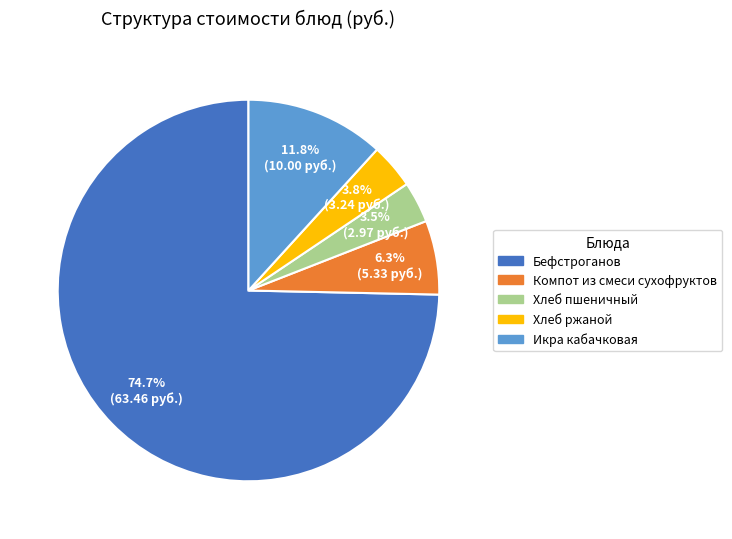

To the nearest percent, what is the combined percentage of Бефстроганов and Хлеб пшеничный?

78%